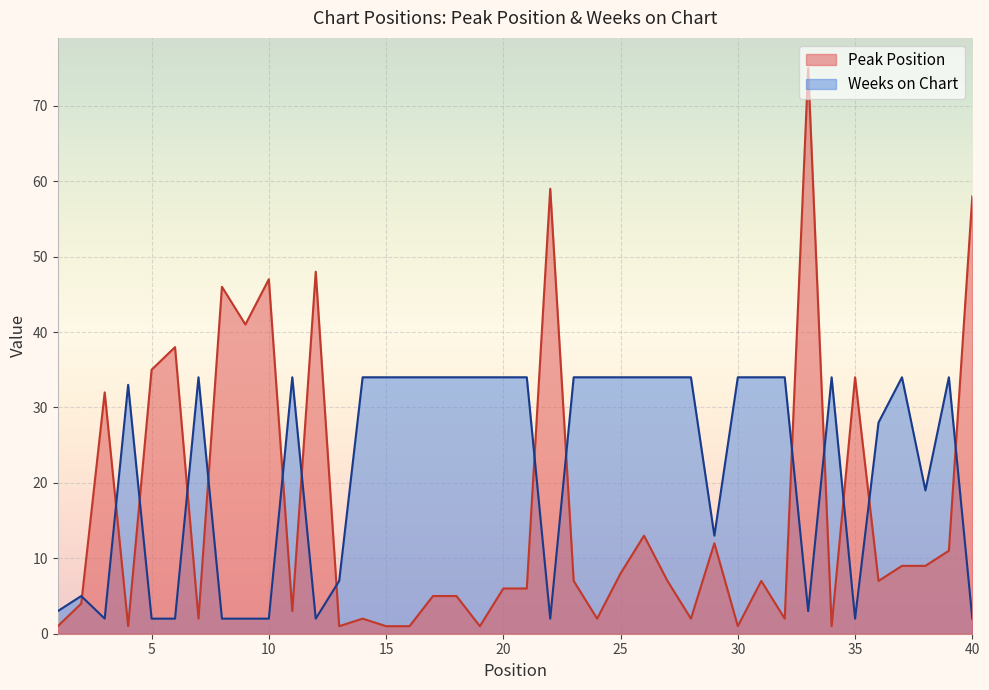

At 31, list the series in order from largest to smallest.

Weeks on Chart, Peak Position